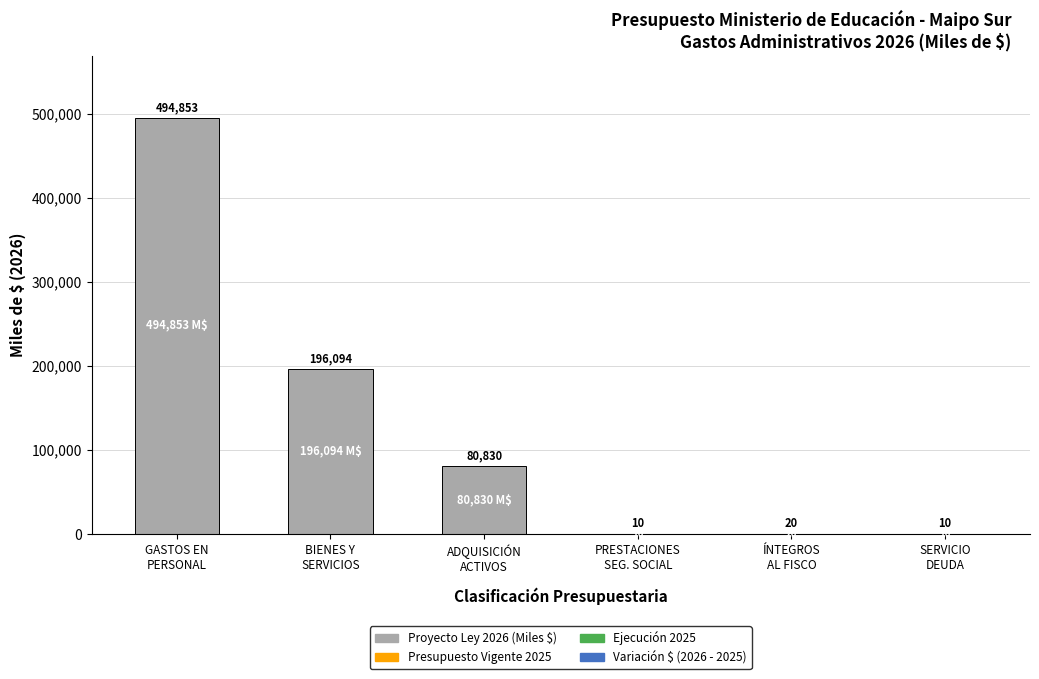

What is the sum of all values?

771817